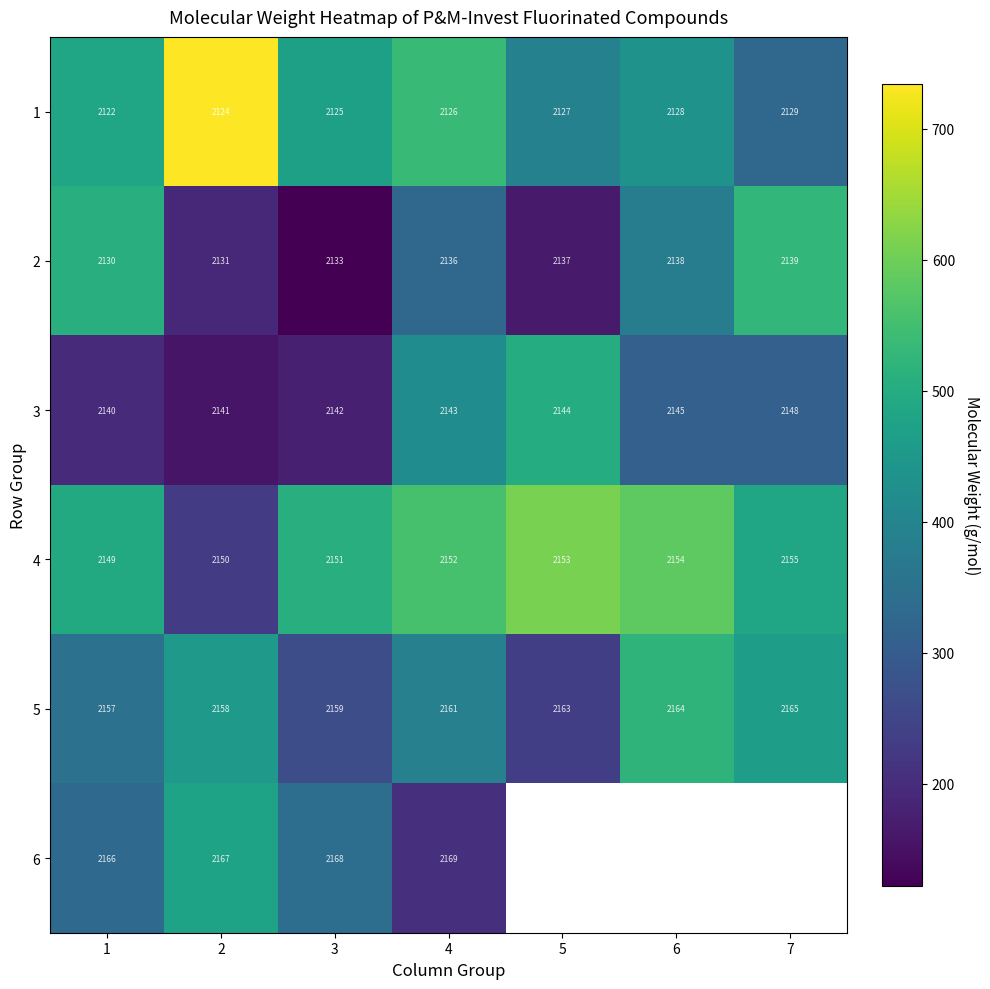

At which category is the sum across all series the highest?

4